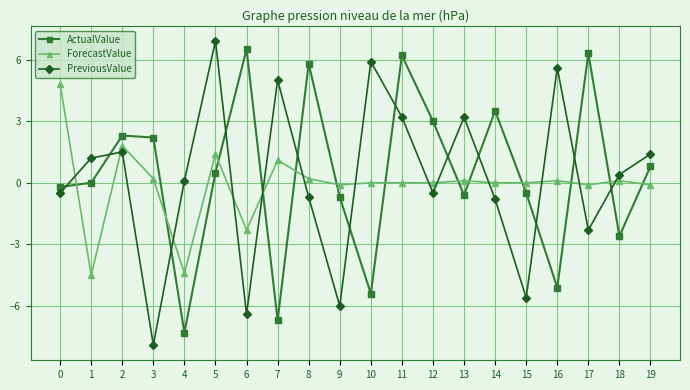

At 14, list the series in order from largest to smallest.

ActualValue, ForecastValue, PreviousValue